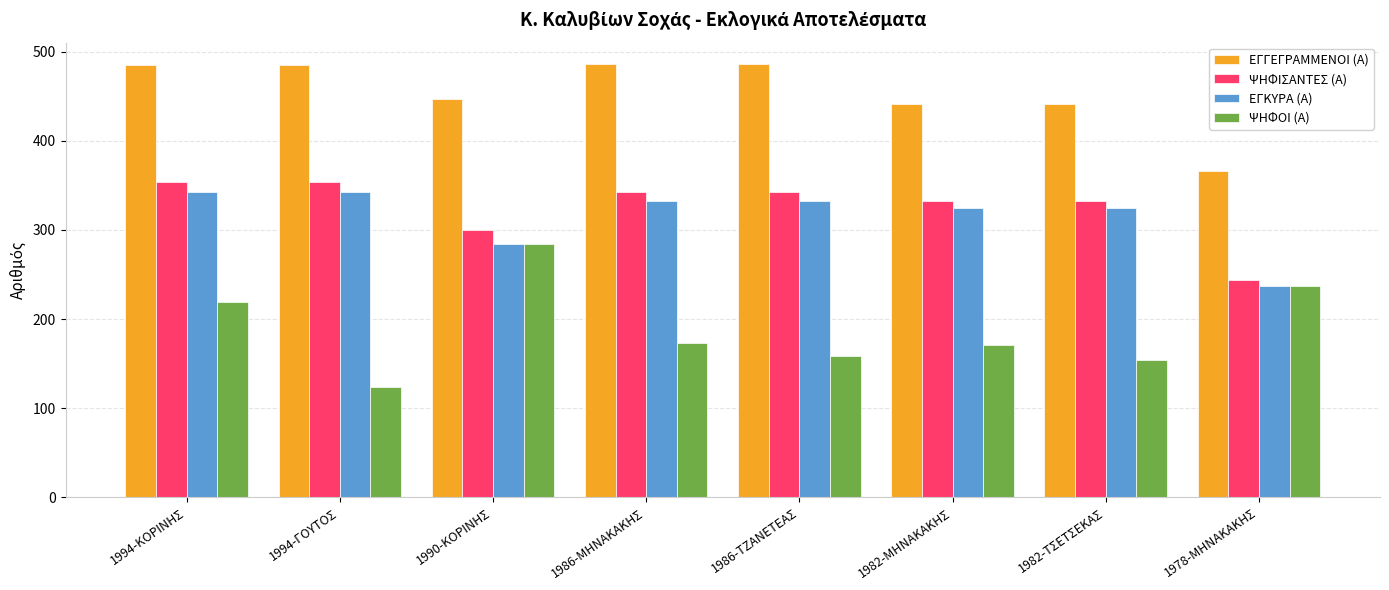

What are all the series names shown in the legend?

ΕΓΓΕΓΡΑΜΜΕΝΟΙ (Α), ΨΗΦΙΣΑΝΤΕΣ (Α), ΕΓΚΥΡΑ (Α), ΨΗΦΟΙ (Α)